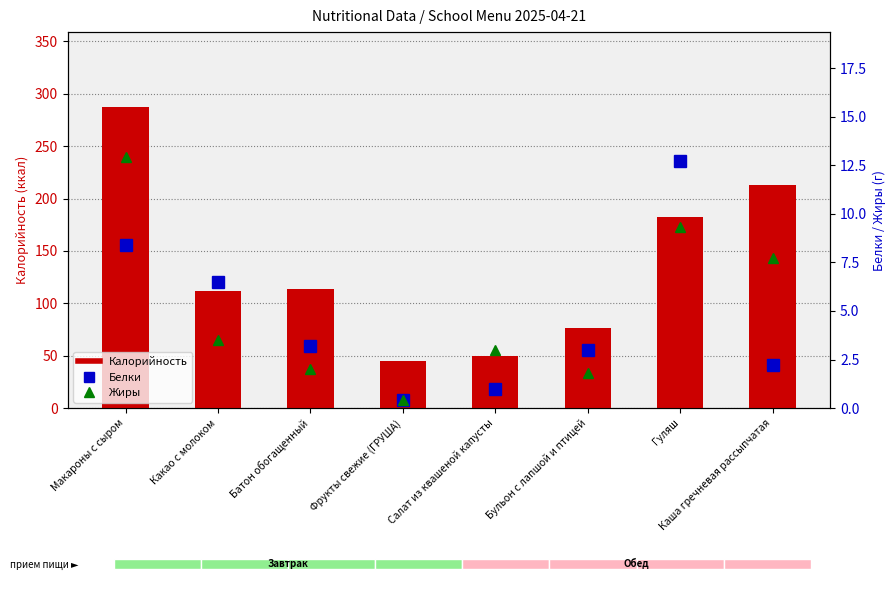

What is the approximate value of Калорийность at Каша гречневая рассыпчатая?

213.4